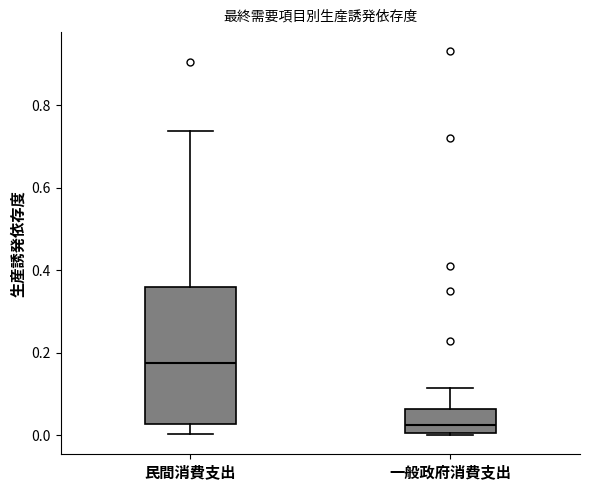

Reading left to right, read every box against the y-axis: the position of its median line, the range the box covers, and the ends of its whiskers. The values are not printed on the chart, so give them approximately, as read against the axis.

民間消費支出: median 0.18, box 0.02 to 0.36, whiskers 0.00 to 0.74
一般政府消費支出: median 0.02, box 0.00 to 0.06, whiskers 0.00 to 0.12